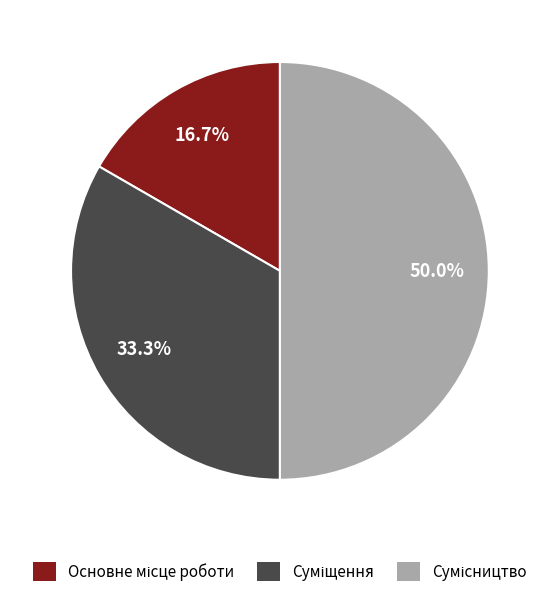

Count the number of slices in the pie.

3